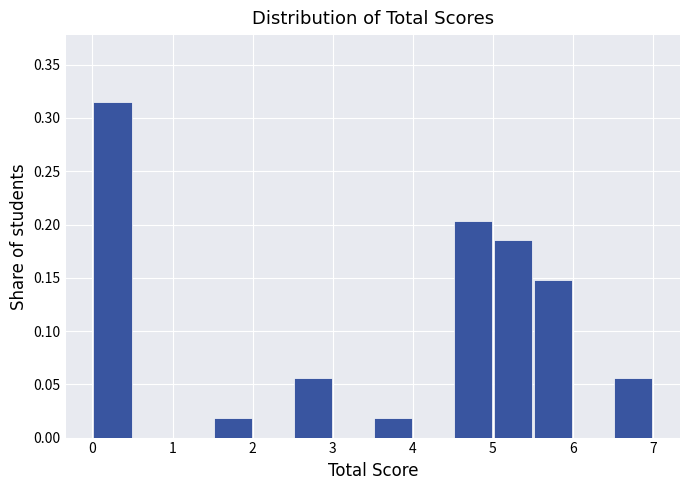

Which range on the x-axis has the tallest bar?

0.0 to 0.5